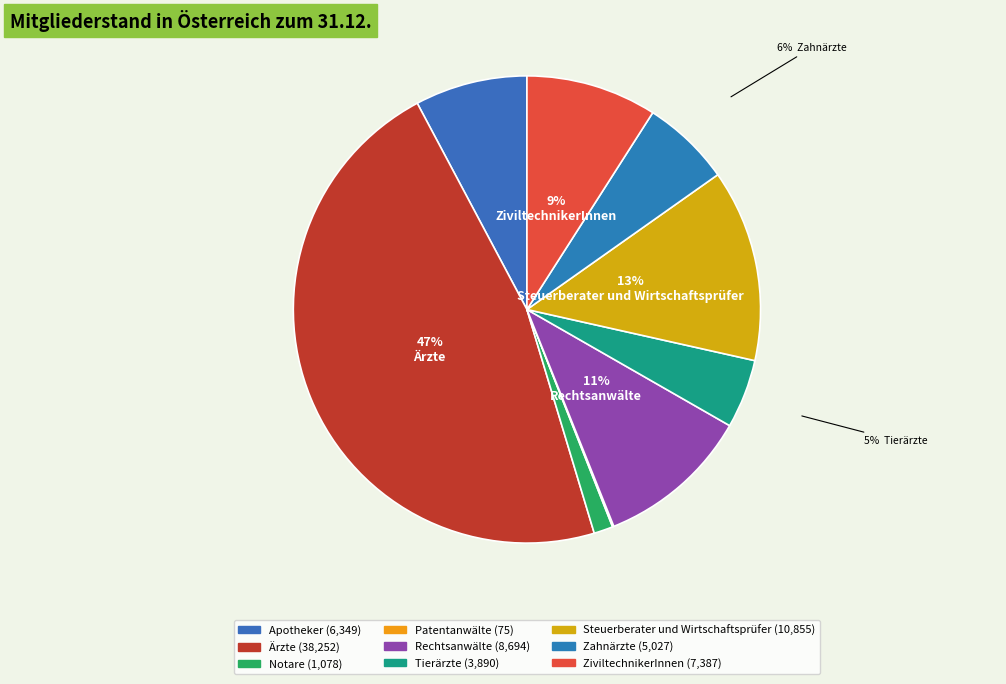

Is there a majority slice in this chart?

No